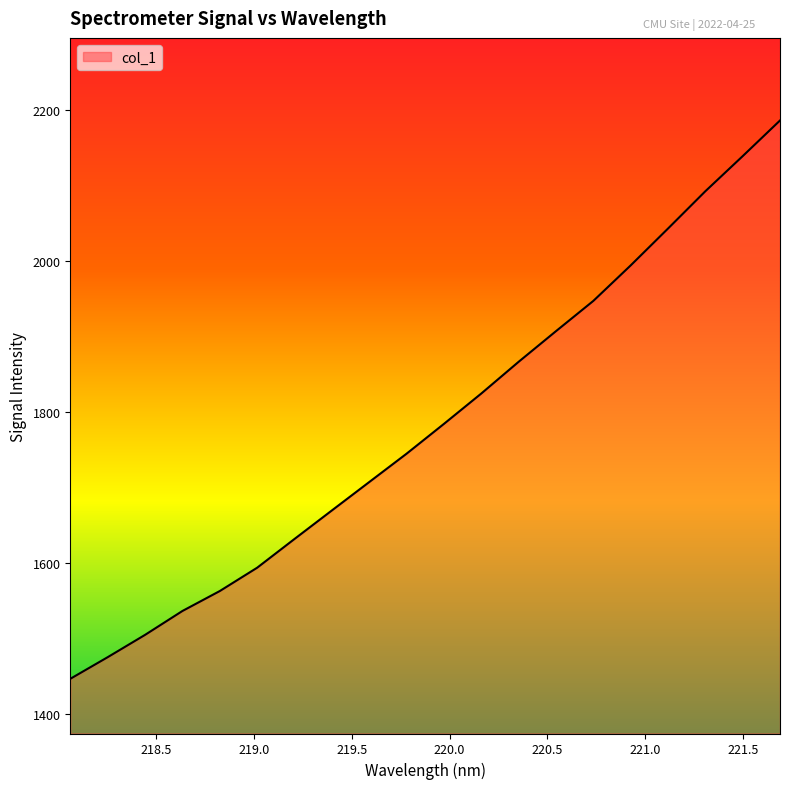

What is the difference between the maximum and minimum values?

738.8